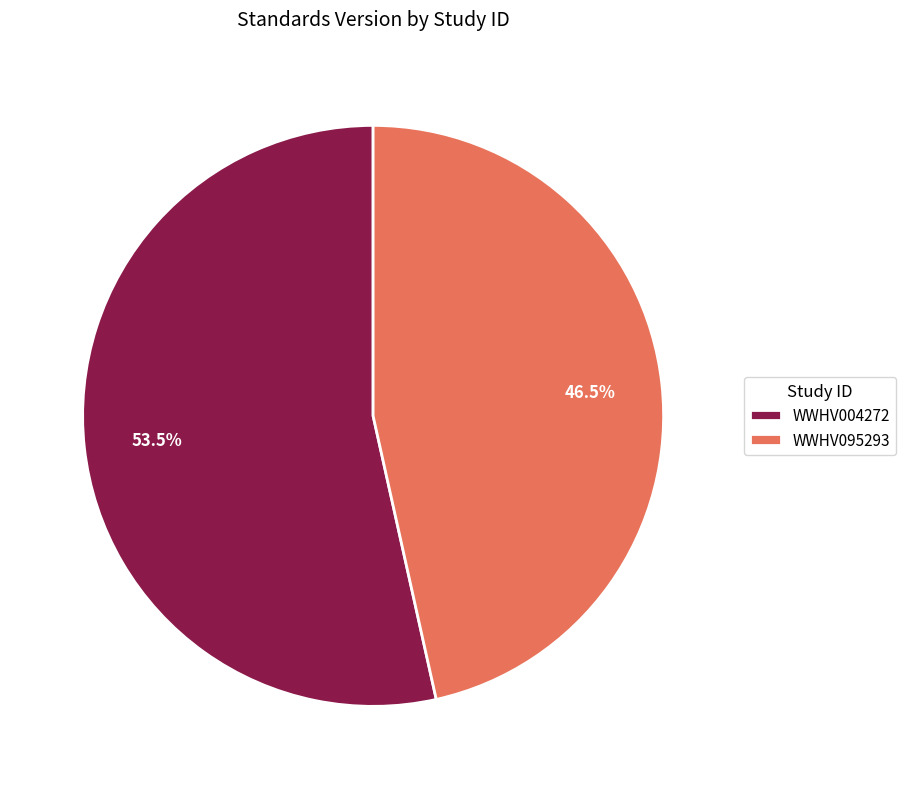

Which category has the biggest portion of the pie?

WWHV004272